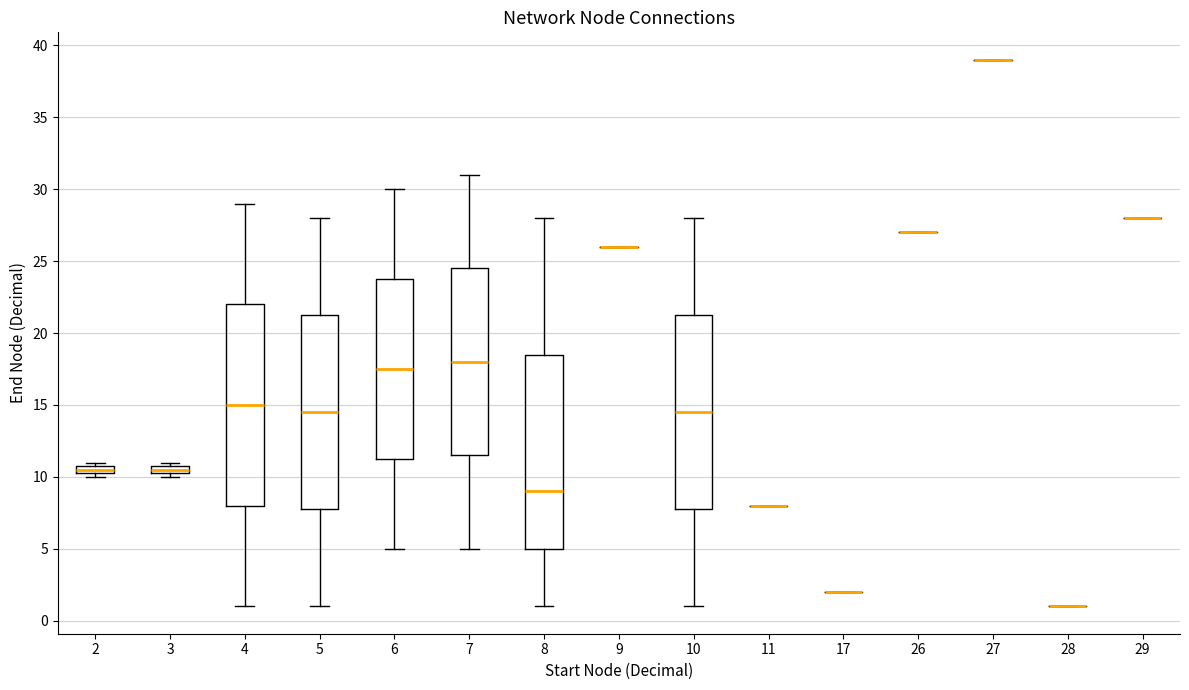

Which box is the tallest, from its lower edge to its upper edge?

4